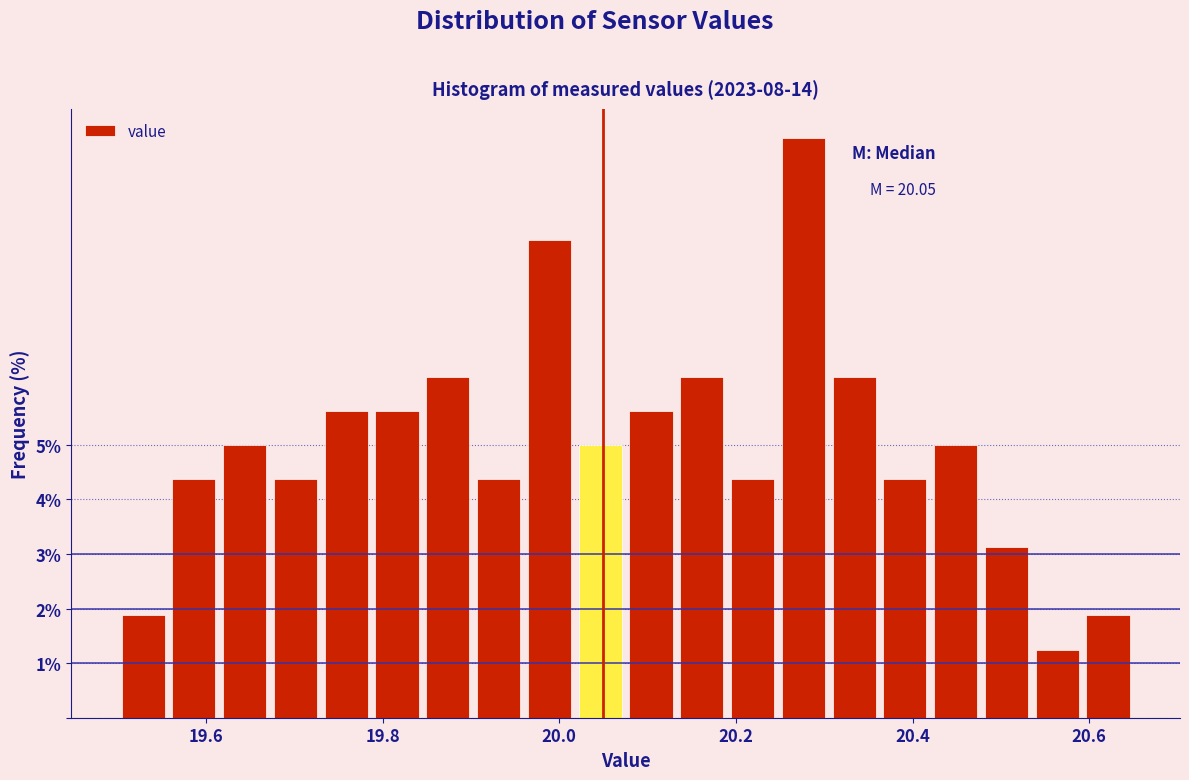

Around what value on the x-axis is the tallest bar? Give the approximate position of its centre, as read against the axis.

20.28